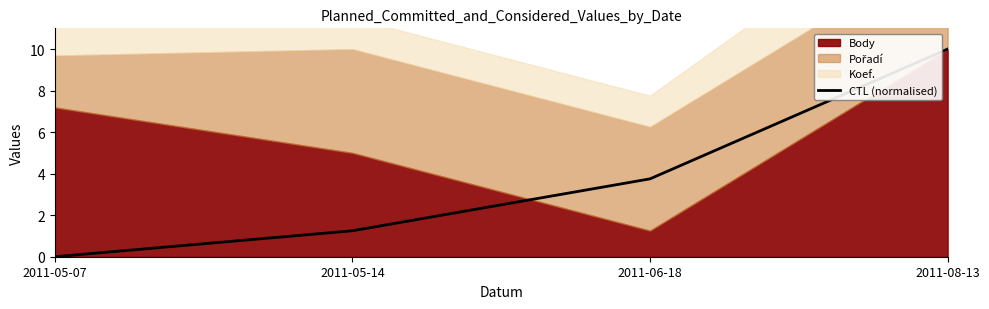

Count the number of values greater than 3.

2